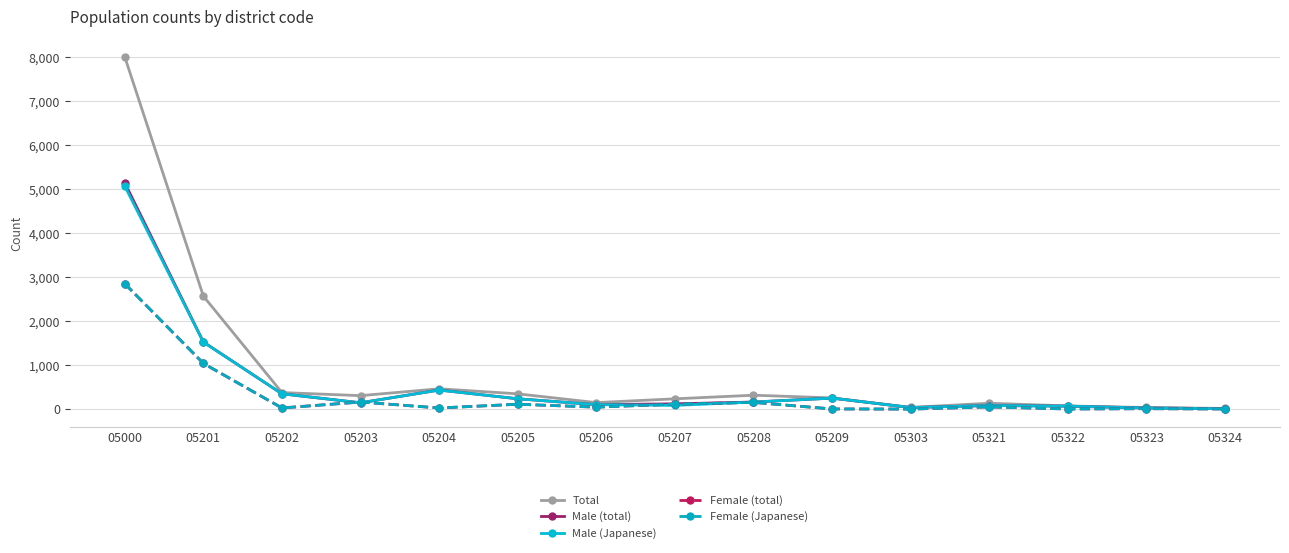

True or false: Total has a value of 38 at 05323.

True